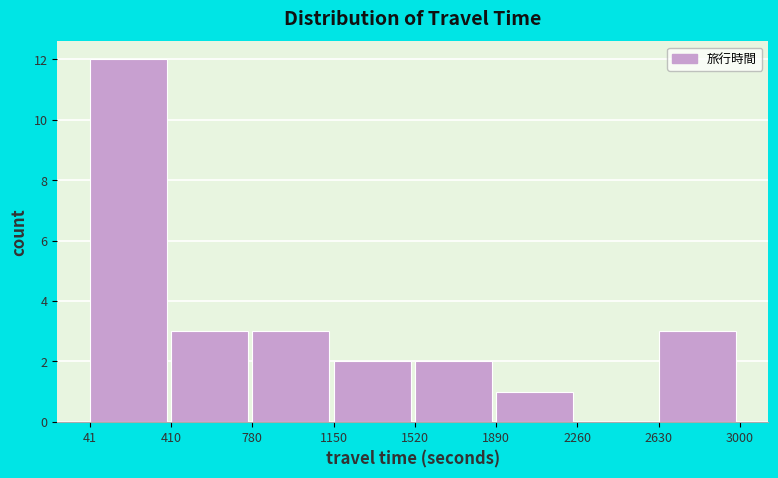

How tall is the bar that spans 41 to 410 on the x-axis? The values are not printed on the chart, so give them approximately, as read against the axis.

12